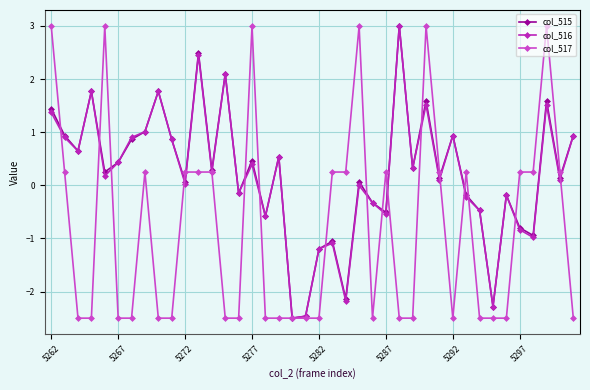

At how many categories does at least one series exceed 2?

9